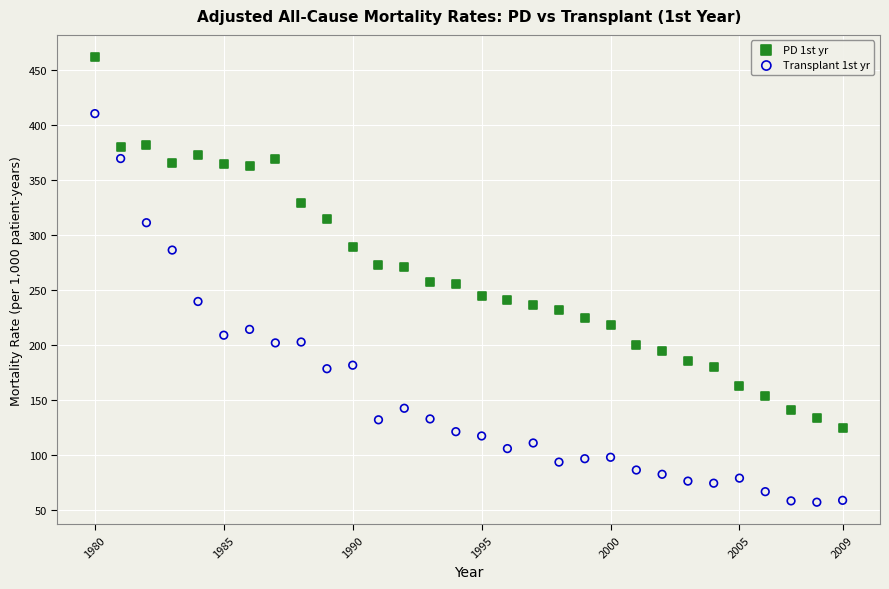

What are all the series names shown in the legend?

PD 1st yr, Transplant 1st yr